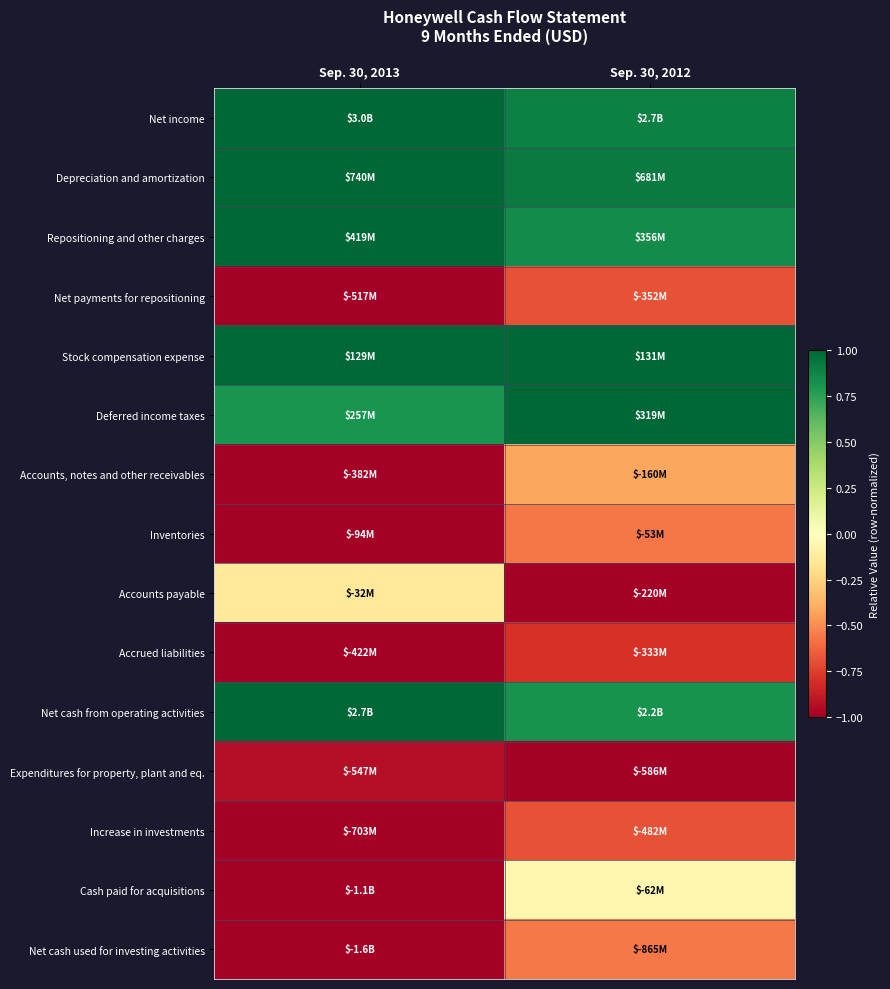

What is the smallest value displayed?

-1.0